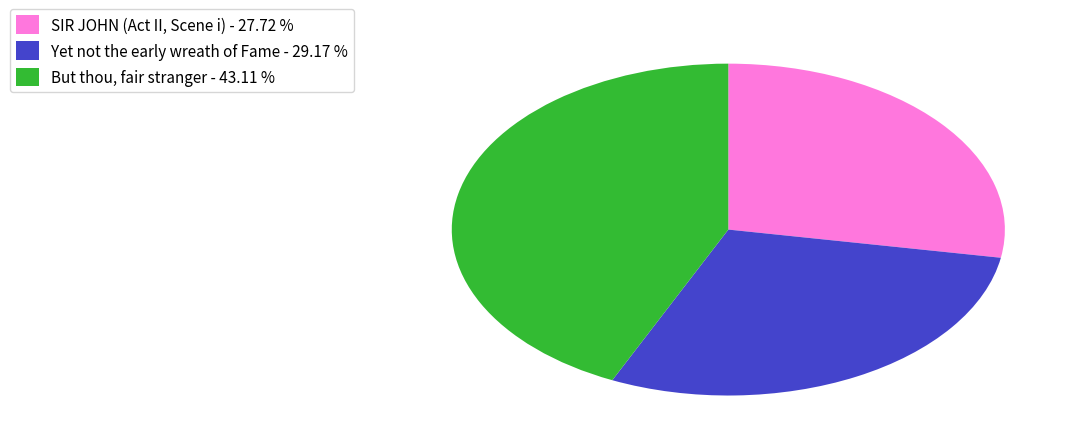

Does any single category account for the majority?

No